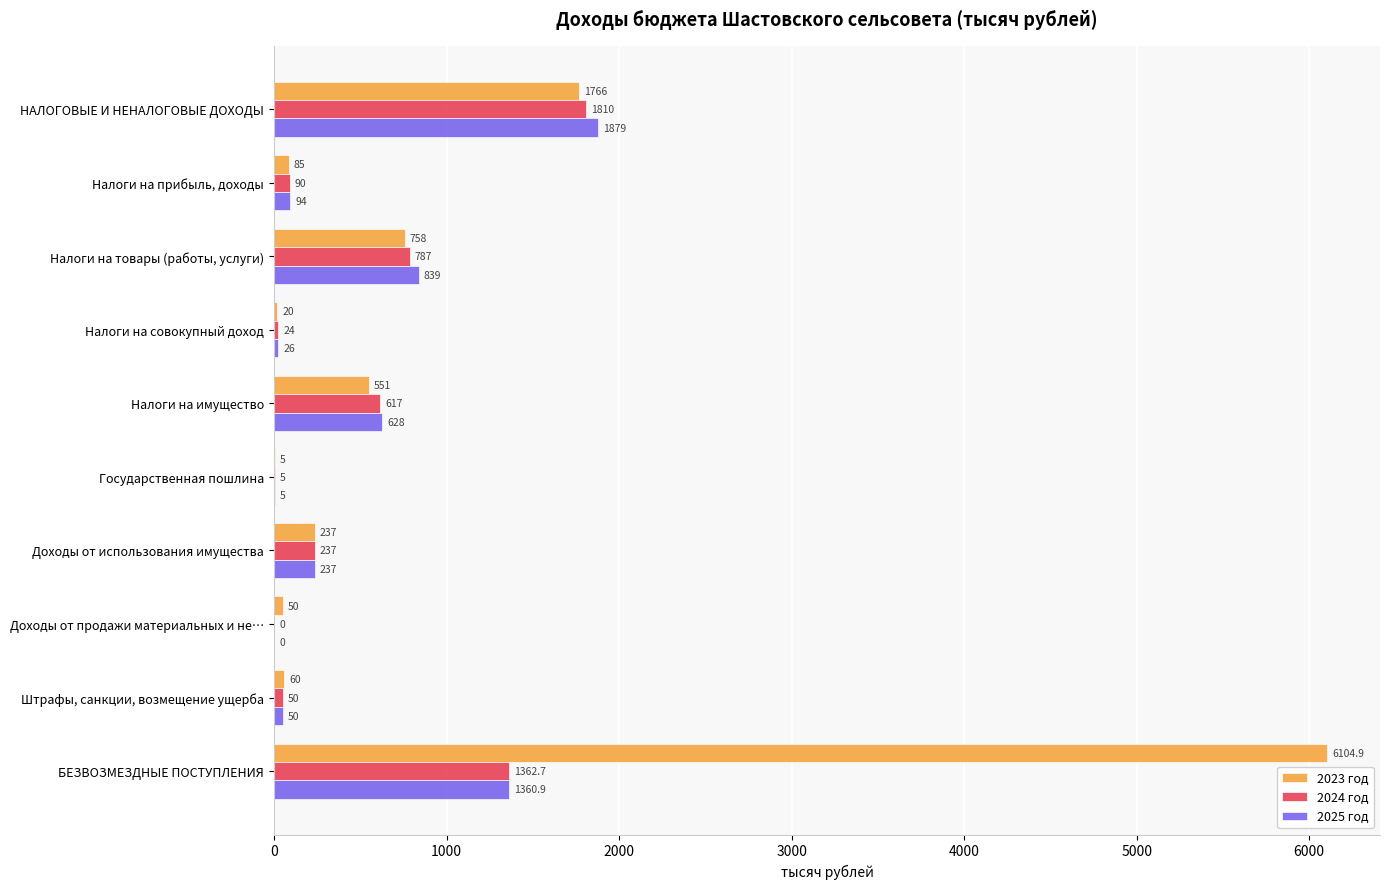

At which category is the sum across all series the highest?

БЕЗВОЗМЕЗДНЫЕ ПОСТУПЛЕНИЯ